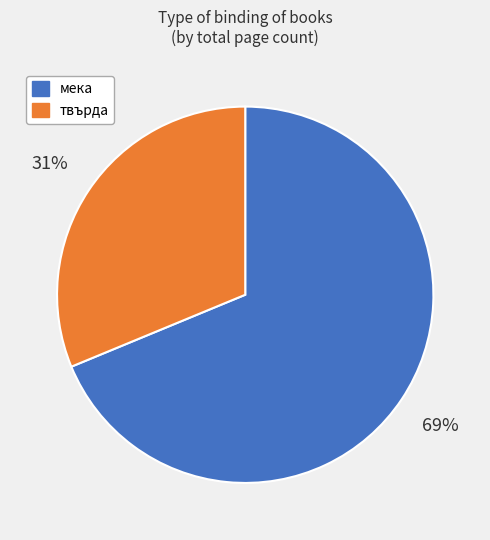

To the nearest percent, what is the difference between the largest and smallest slice percentages?

38%